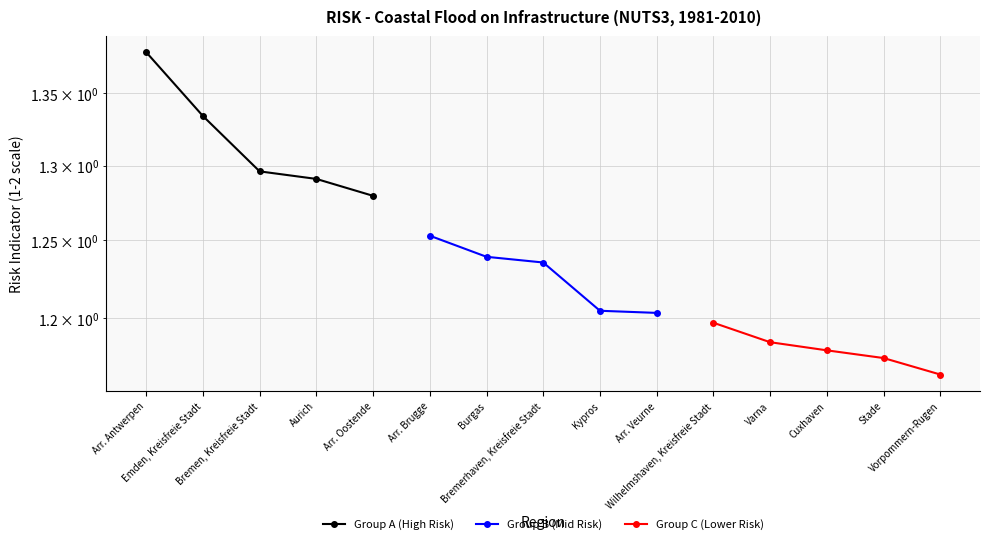

True or false: Group A (High Risk) and Group B (Mid Risk) cross at least once.

False